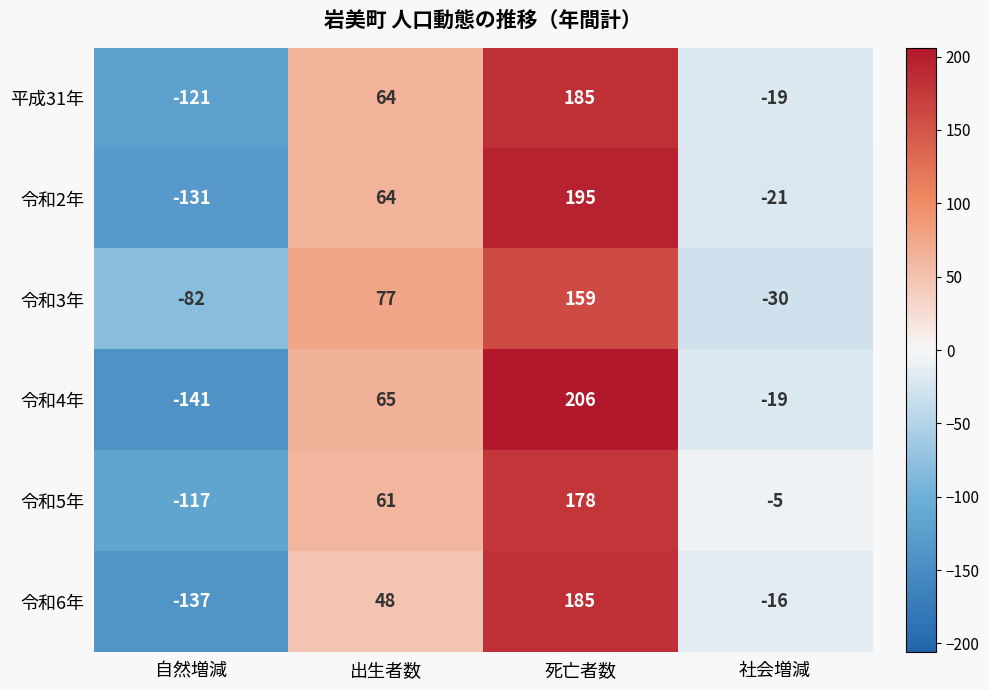

At which label is 令和4年 closest to 32?

出生者数